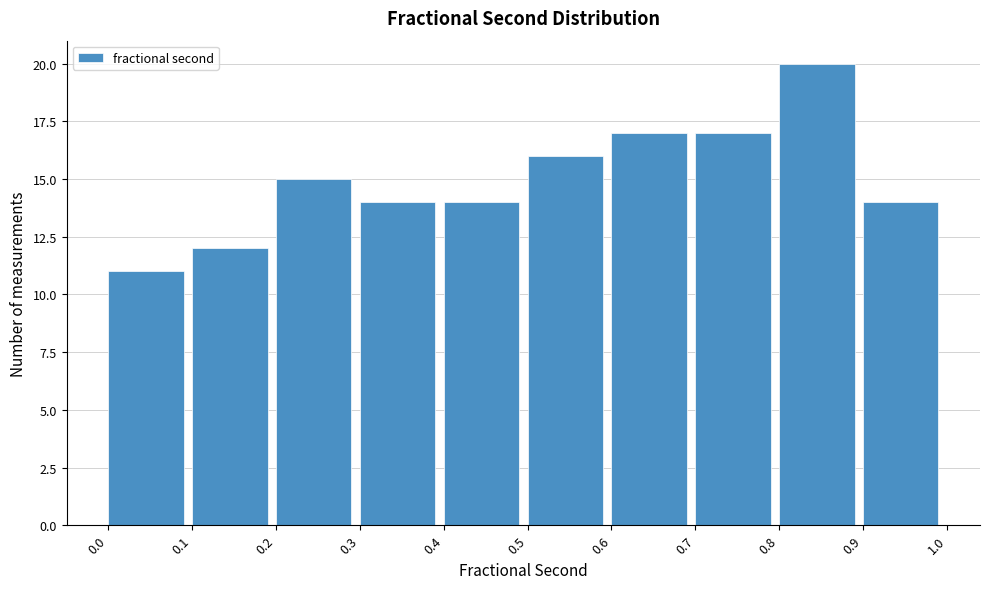

Reading left to right, transcribe this chart: for each bar, give the range it covers on the x-axis and its height. The values are not printed on the chart, so give them approximately, as read against the axis.

0.0 to 0.1: 11
0.1 to 0.2: 12
0.2 to 0.3: 15
0.3 to 0.4: 14
0.4 to 0.5: 14
0.5 to 0.6: 16
0.6 to 0.7: 17
0.7 to 0.8: 17
0.8 to 0.9: 20
0.9 to 1.0: 14